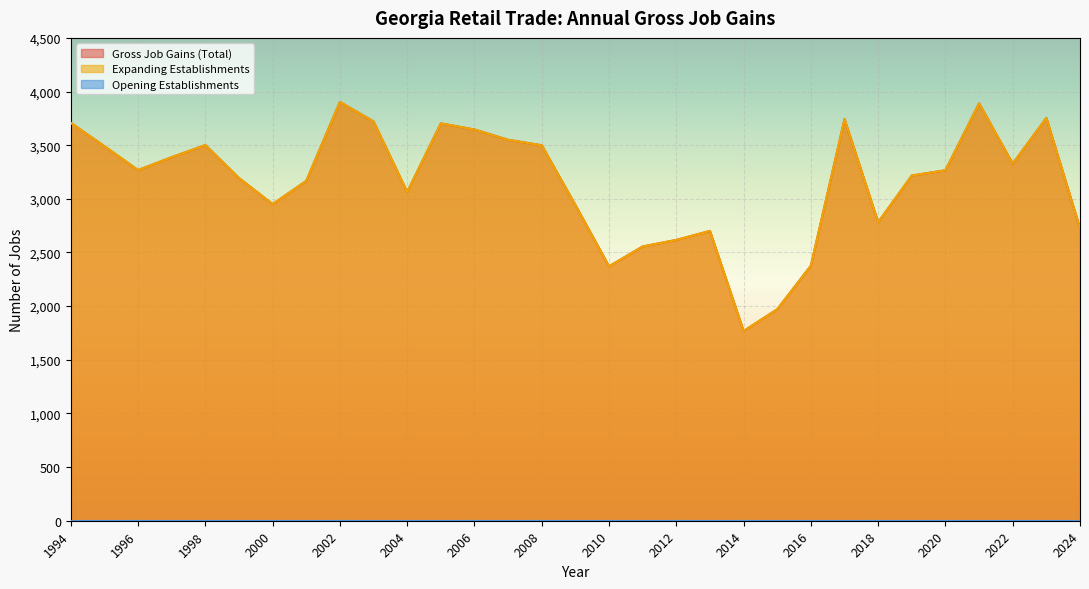

True or false: Expanding Establishments has a value of 1387 at 2011.

False